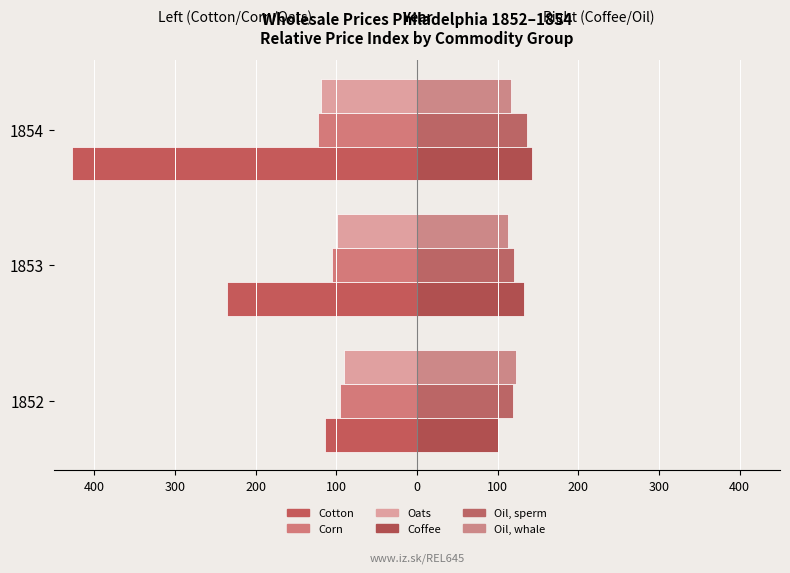

How many bars are there in each group?

6